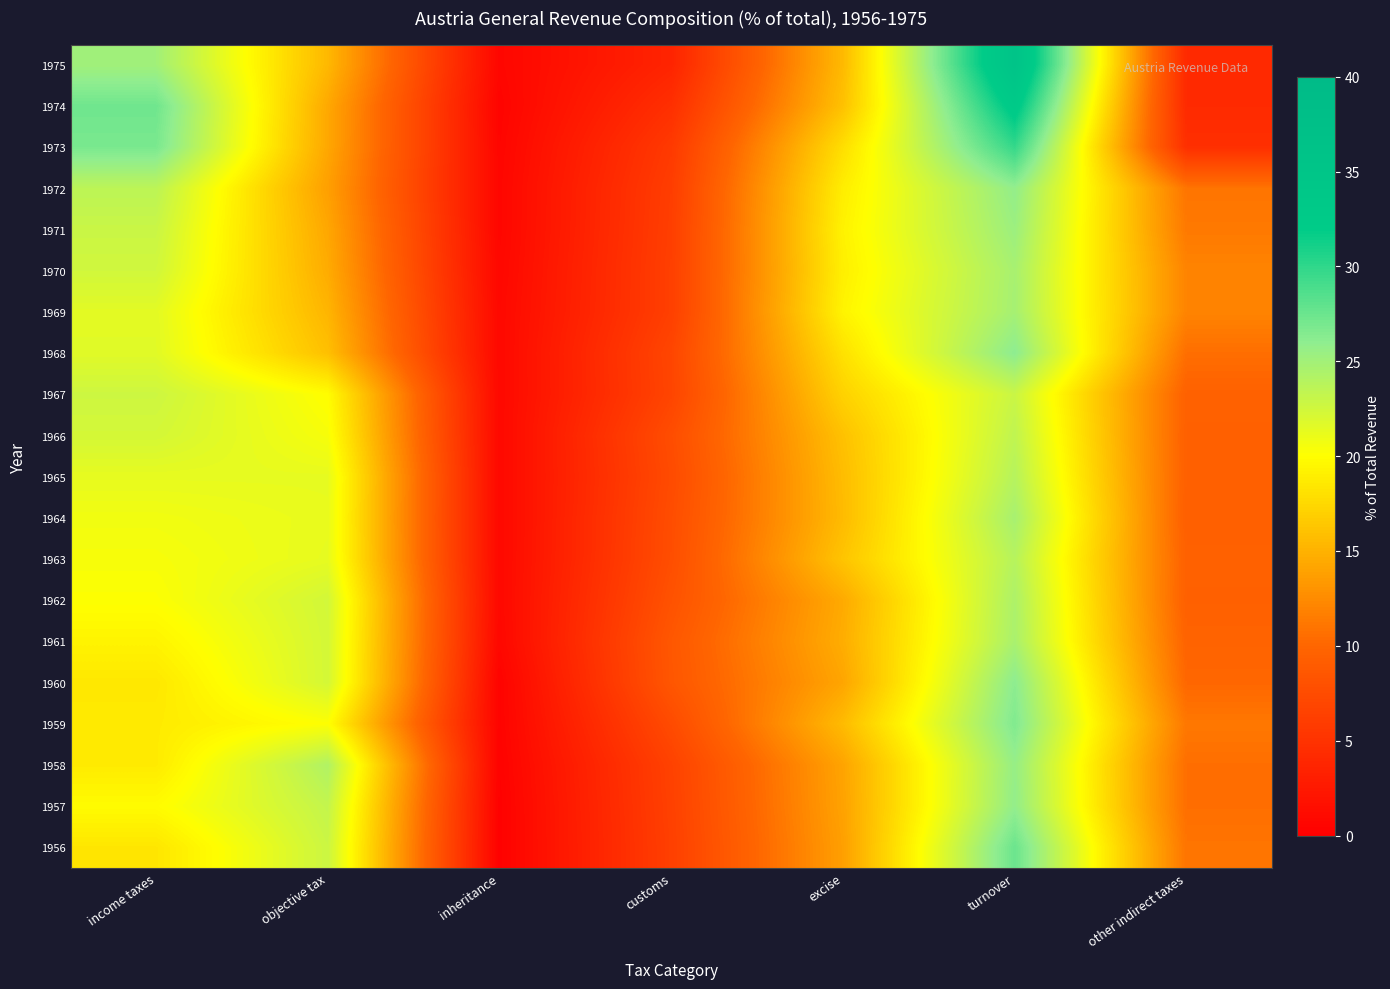

Rank the series at turnover from lowest to highest value.

1967, 1966, 1965, 1963, 1962, 1961, 1970, 1964, 1969, 1971, 1958, 1972, 1957, 1968, 1960, 1959, 1956, 1973, 1974, 1975